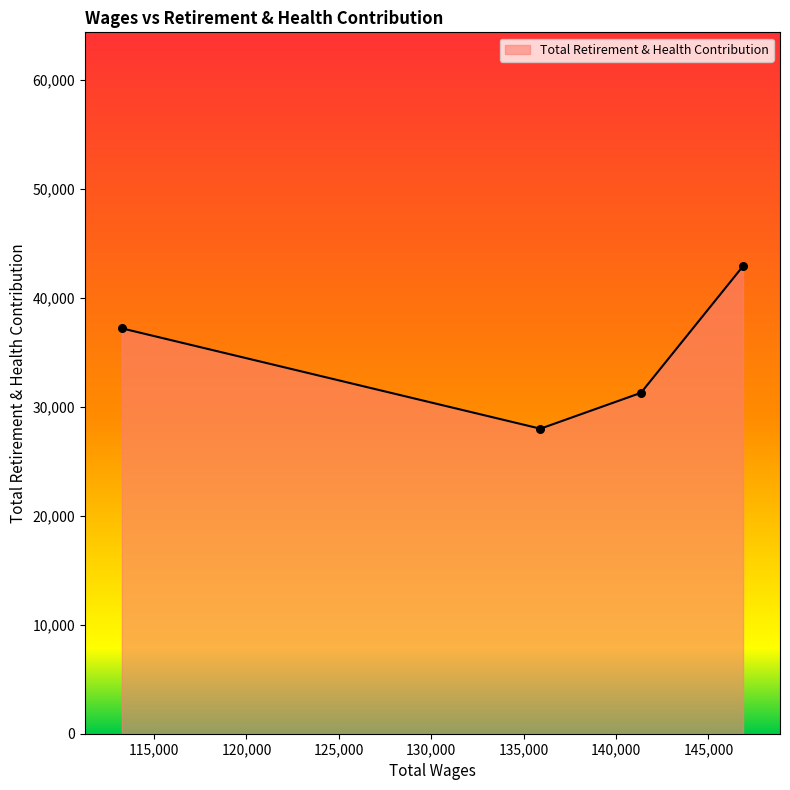

True or false: the data has more than 1 interior local peaks.

False